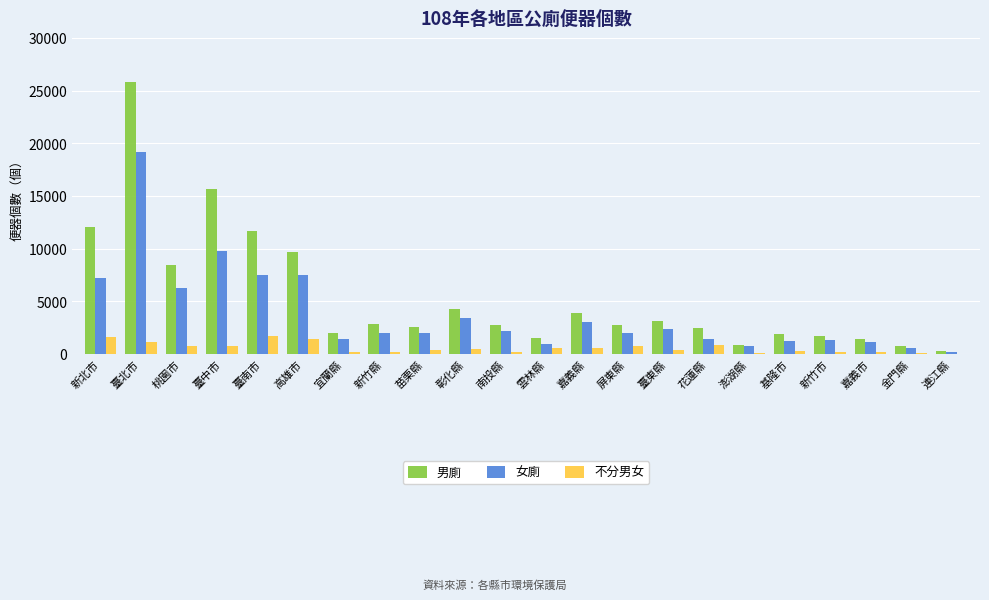

Which series has the largest total across all categories?

男廁